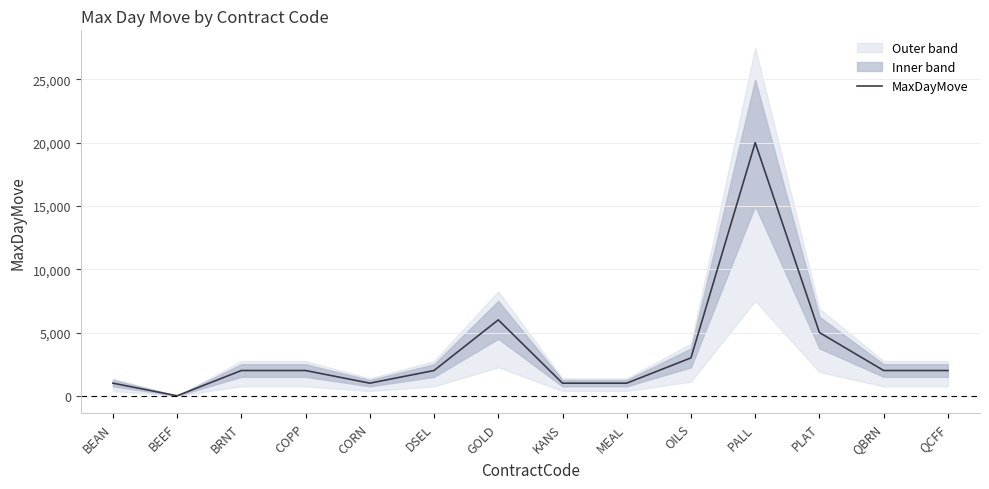

What is the sum of the values at PALL and KANS?

21000